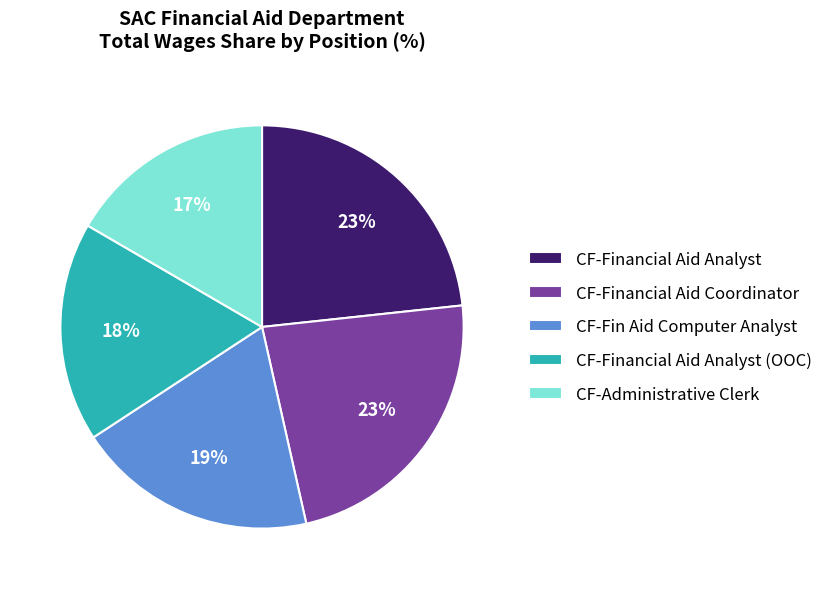

What percentage is the CF-Administrative Clerk slice, to the nearest percent?

17%